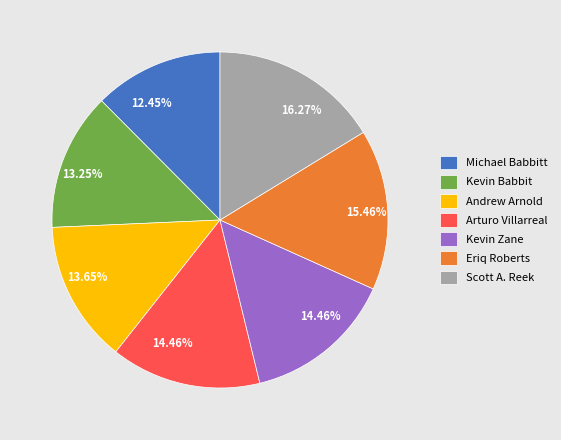

Which has a higher value, Scott A. Reek or Arturo Villarreal?

Scott A. Reek